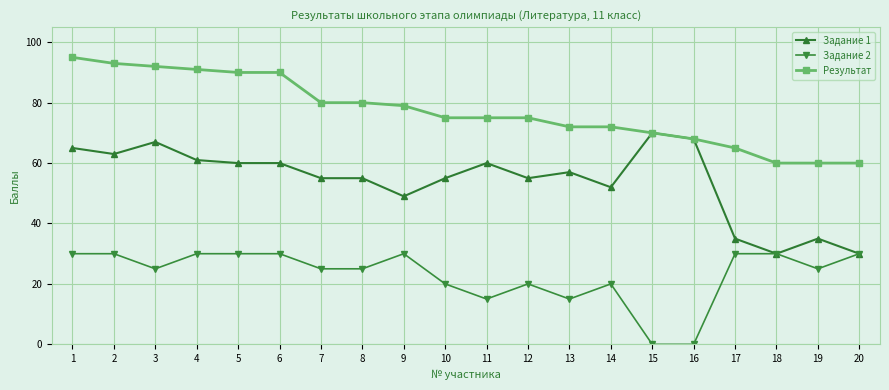

How many categories are shown in the chart?

20